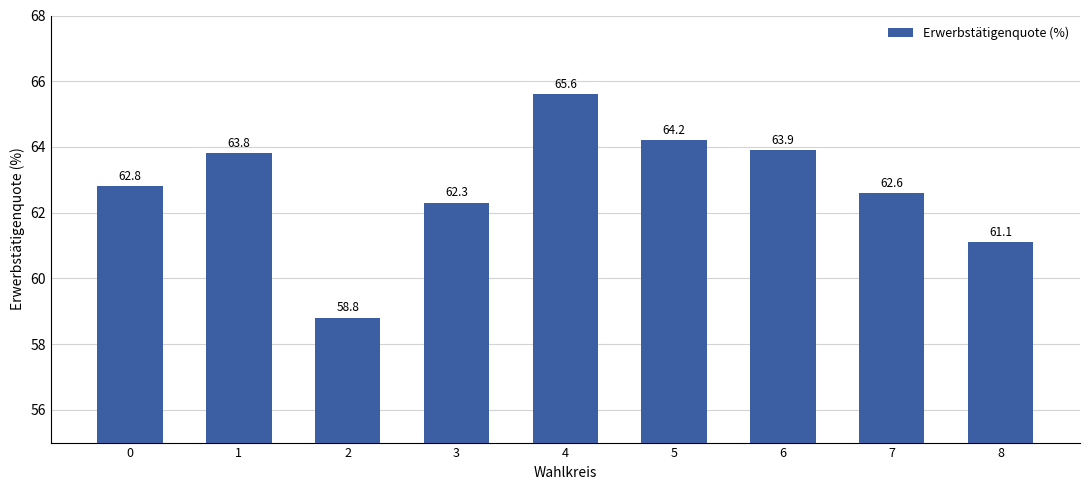

Which label corresponds to the smallest value in the chart?

2